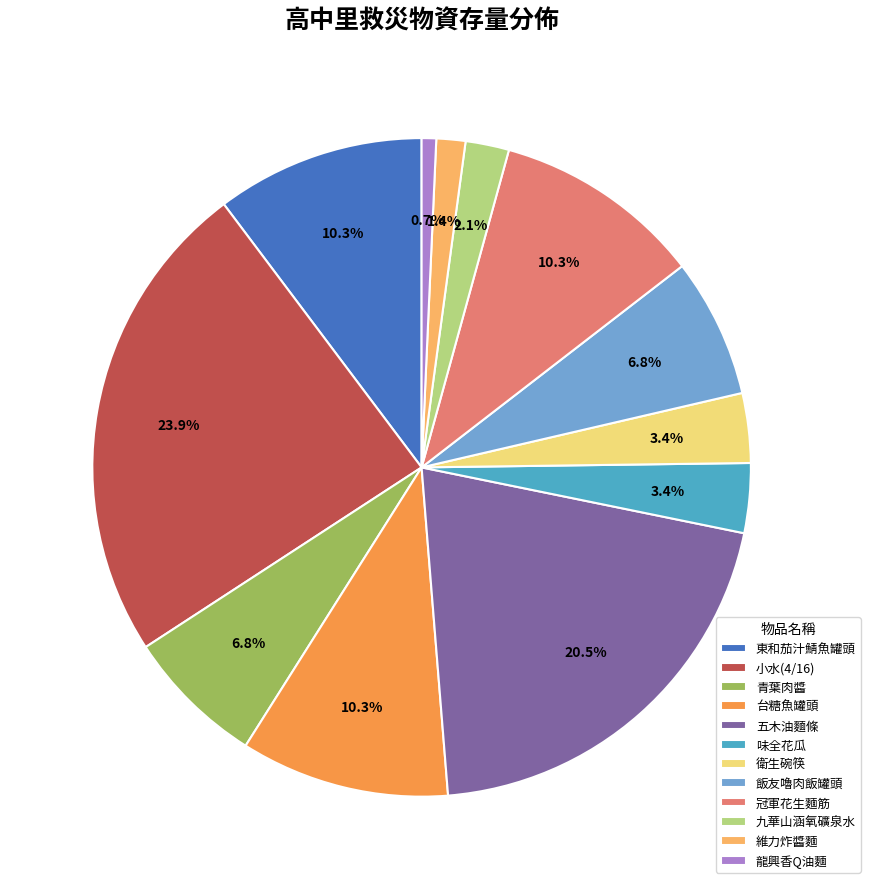

Is 台糖魚罐頭 the majority of the pie?

No